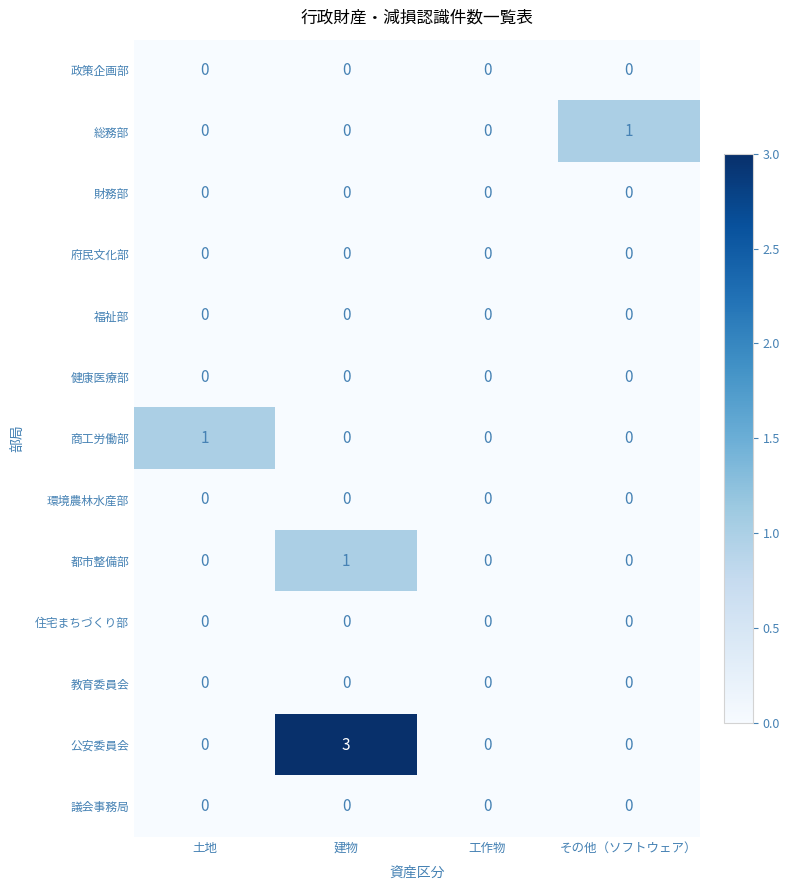

Count the 商工労働部 values in the range 0 to 1.

4